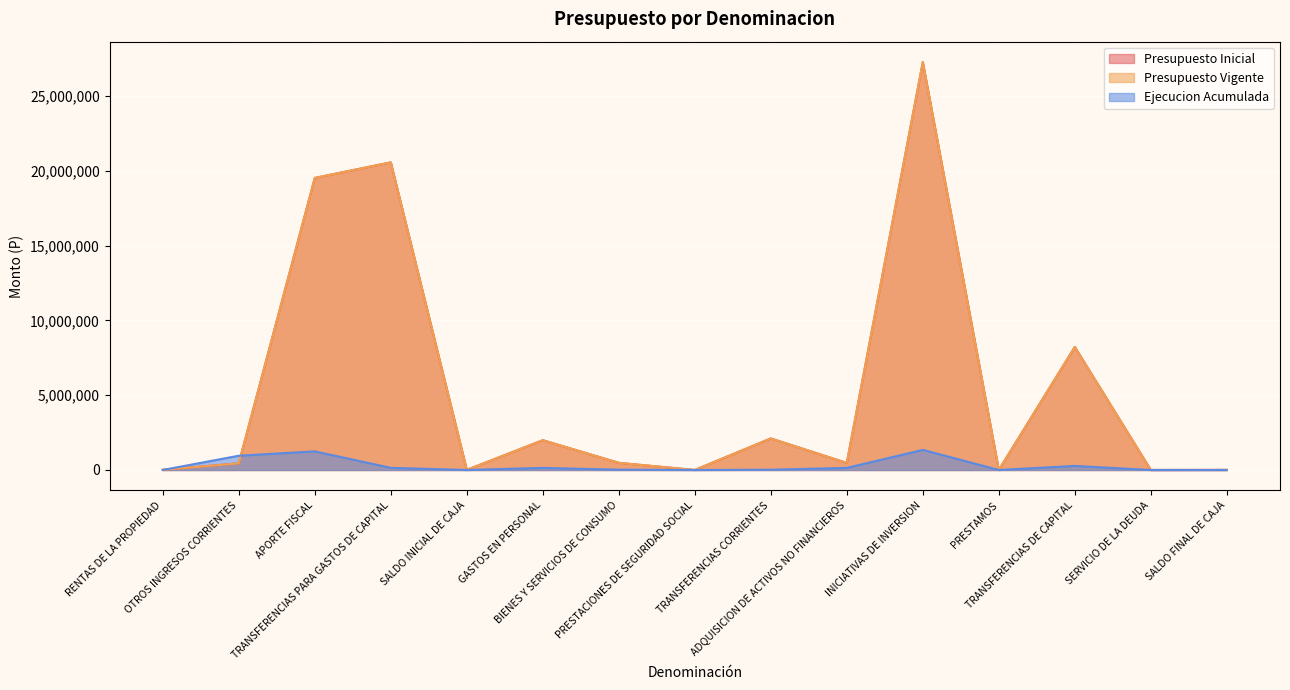

Reading right to left, extract all data points from this chart.

Presupuesto Inicial: SALDO FINAL DE CAJA=6000	SERVICIO DE LA DEUDA=1000	TRANSFERENCIAS DE CAPITAL=8223552	PRESTAMOS=0	INICIATIVAS DE INVERSION=27266218	ADQUISICION DE ACTIVOS NO FINANCIEROS=471136	TRANSFERENCIAS CORRIENTES=2108816	PRESTACIONES DE SEGURIDAD SOCIAL=10	BIENES Y SERVICIOS DE CONSUMO=477251	GASTOS EN PERSONAL=1990019	SALDO INICIAL DE CAJA=6000	TRANSFERENCIAS PARA GASTOS DE CAPITAL=20560431	APORTE FISCAL=19522009	OTROS INGRESOS CORRIENTES=442263	RENTAS DE LA PROPIEDAD=13299
Presupuesto Vigente: SALDO FINAL DE CAJA=6000	SERVICIO DE LA DEUDA=1000	TRANSFERENCIAS DE CAPITAL=8223552	PRESTAMOS=0	INICIATIVAS DE INVERSION=27266218	ADQUISICION DE ACTIVOS NO FINANCIEROS=471136	TRANSFERENCIAS CORRIENTES=2108816	PRESTACIONES DE SEGURIDAD SOCIAL=10	BIENES Y SERVICIOS DE CONSUMO=477251	GASTOS EN PERSONAL=1990019	SALDO INICIAL DE CAJA=6000	TRANSFERENCIAS PARA GASTOS DE CAPITAL=20560431	APORTE FISCAL=19522009	OTROS INGRESOS CORRIENTES=442263	RENTAS DE LA PROPIEDAD=13299
Ejecucion Acumulada: SALDO FINAL DE CAJA=0	SERVICIO DE LA DEUDA=0	TRANSFERENCIAS DE CAPITAL=271756	PRESTAMOS=0	INICIATIVAS DE INVERSION=1344196	ADQUISICION DE ACTIVOS NO FINANCIEROS=139701	TRANSFERENCIAS CORRIENTES=18754	PRESTACIONES DE SEGURIDAD SOCIAL=0	BIENES Y SERVICIOS DE CONSUMO=20447	GASTOS EN PERSONAL=140631	SALDO INICIAL DE CAJA=0	TRANSFERENCIAS PARA GASTOS DE CAPITAL=142830	APORTE FISCAL=1243384	OTROS INGRESOS CORRIENTES=953223	RENTAS DE LA PROPIEDAD=1606